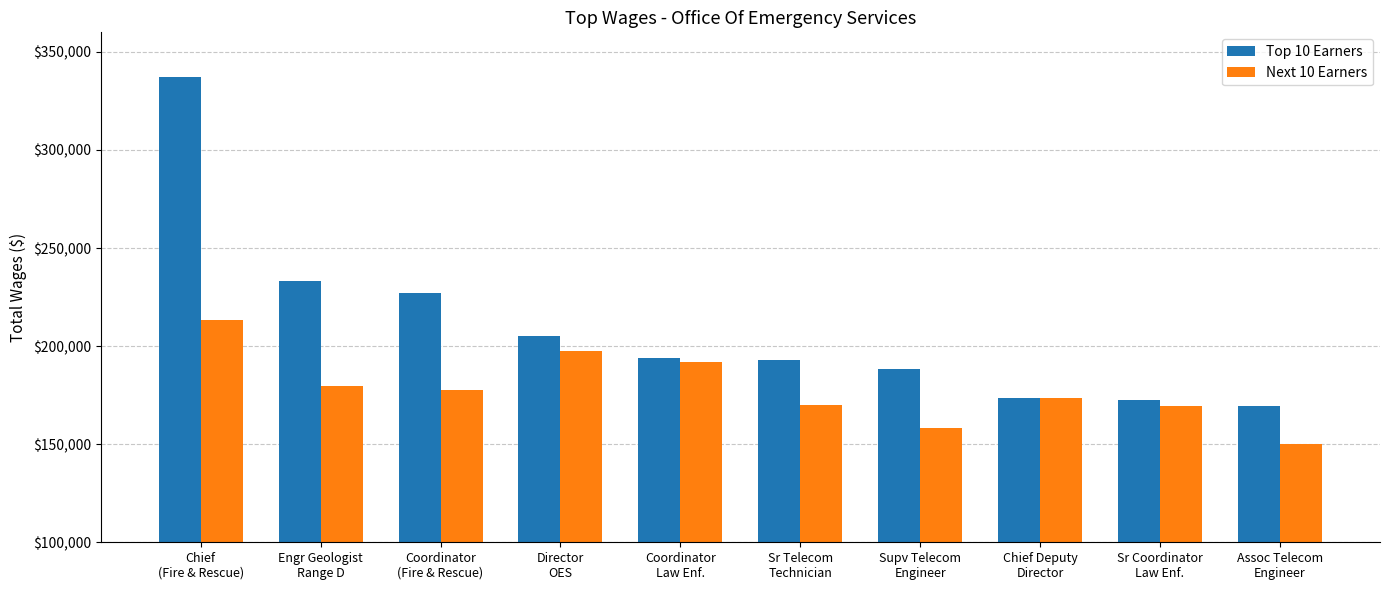

Which series has the widest spread of values?

Top 10 Earners